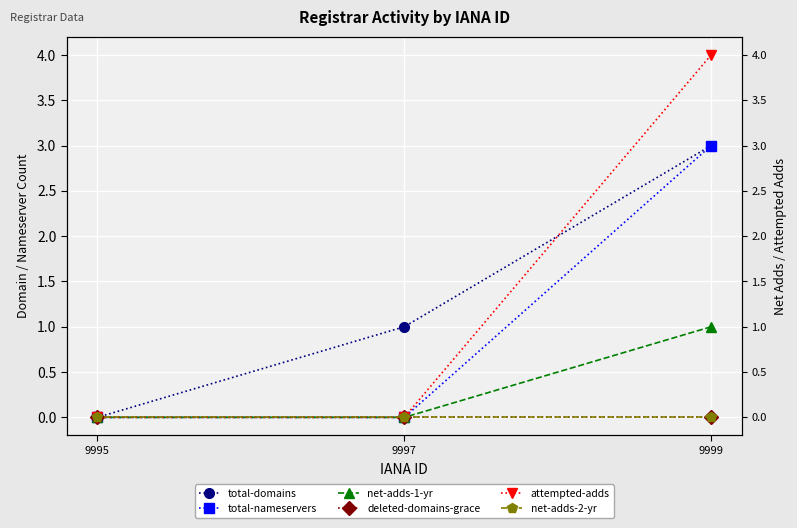

Which series changed the most between 9997 and 9995?

total-domains